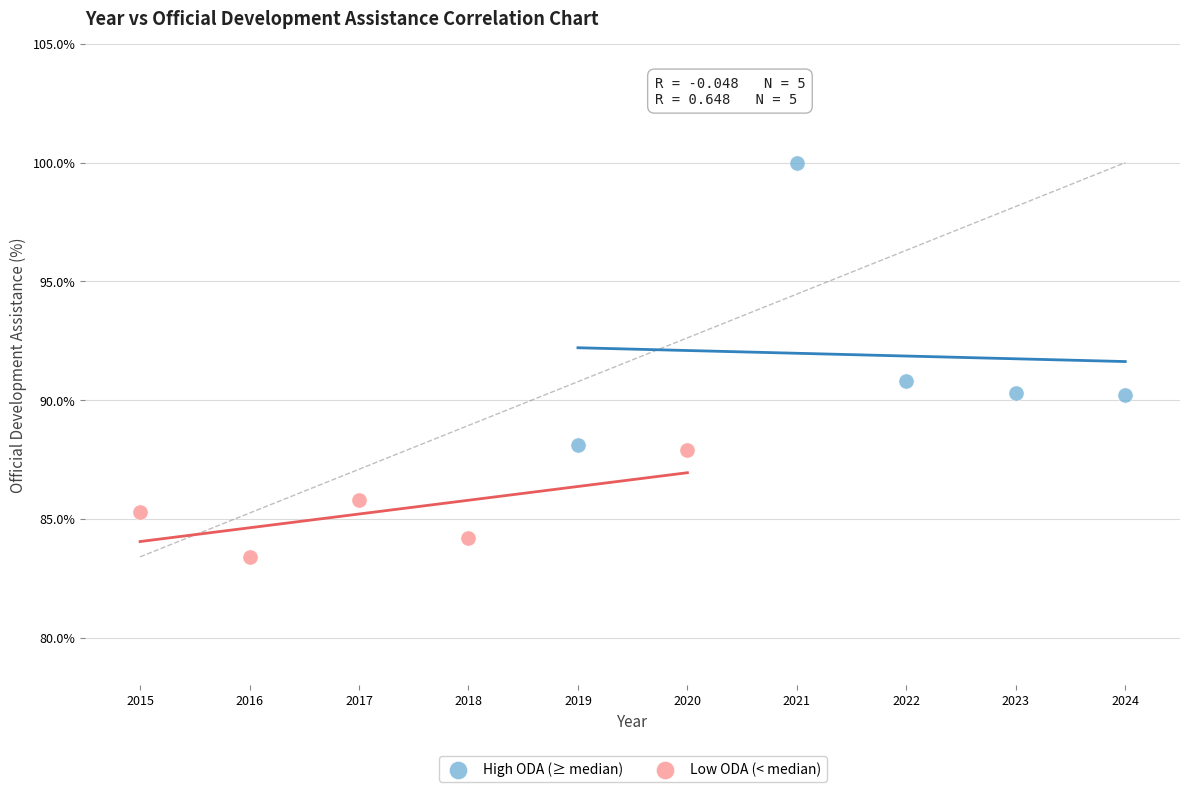

Which series reaches the maximum Y coordinate?

High ODA (≥ median)